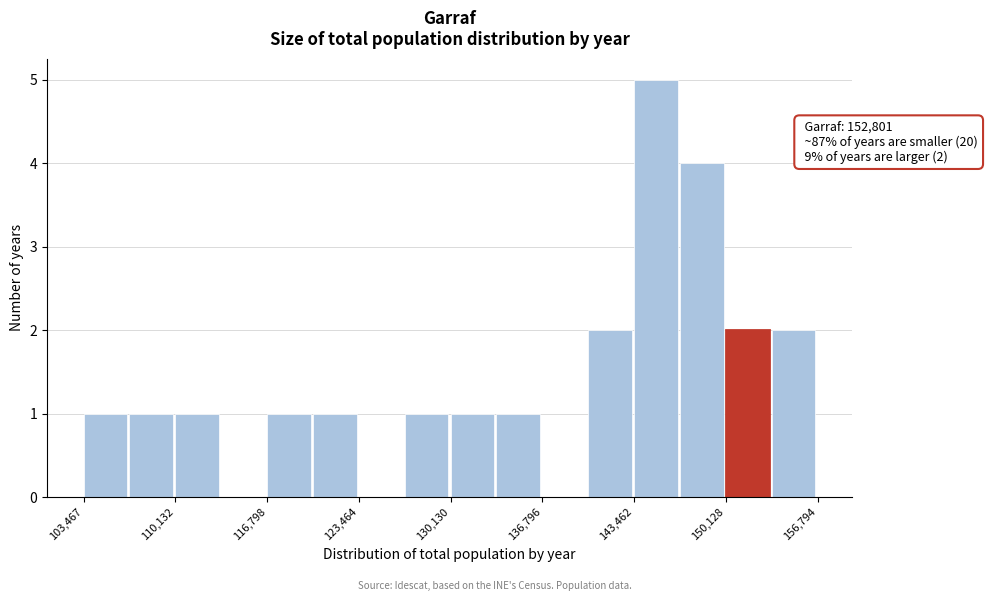

Read against the x-axis, roughly where is the centre of the tallest bar?

145000